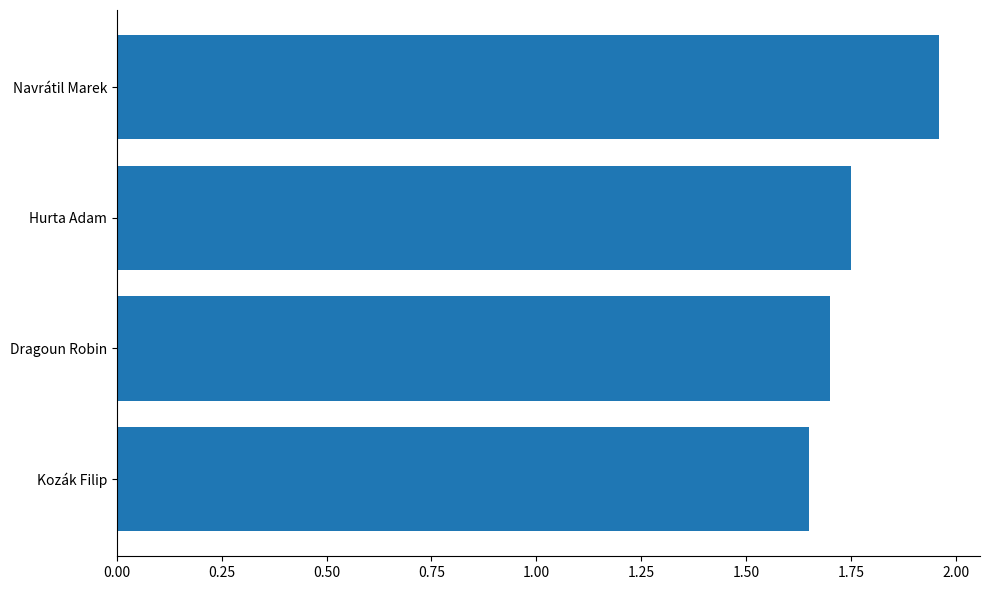

Count the values in the range 1 to 2.

4